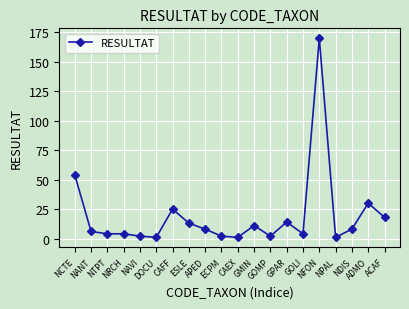

What is the greatest value displayed?

170